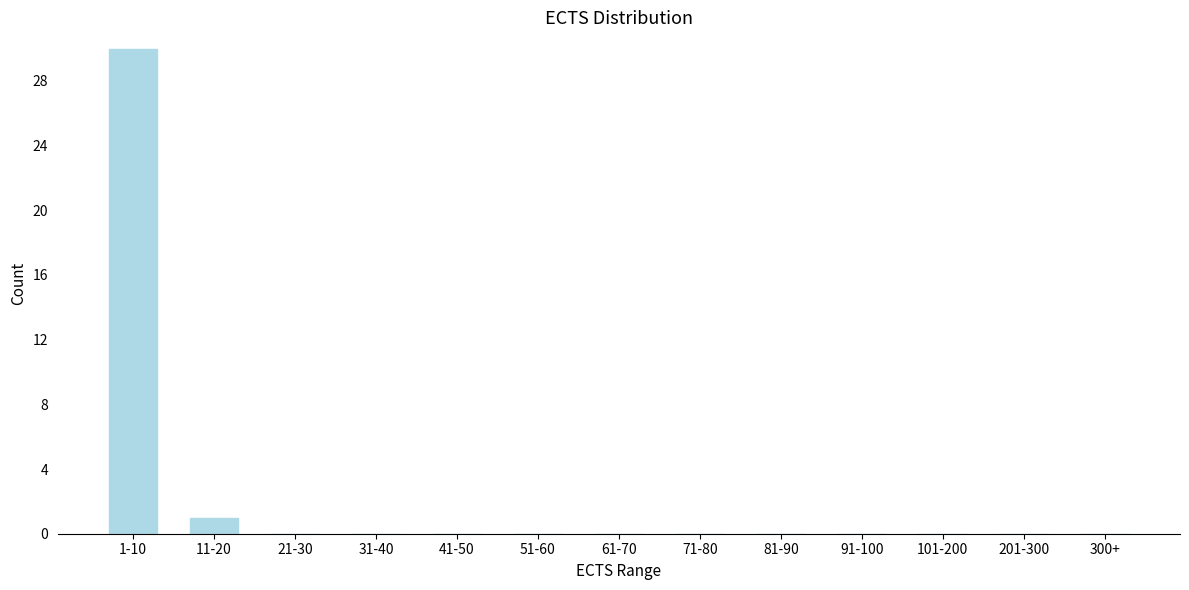

Reading left to right, extract all data points from this chart.

1-10=30	11-20=1	21-30=0	31-40=0	41-50=0	51-60=0	61-70=0	71-80=0	81-90=0	91-100=0	101-200=0	201-300=0	300+=0